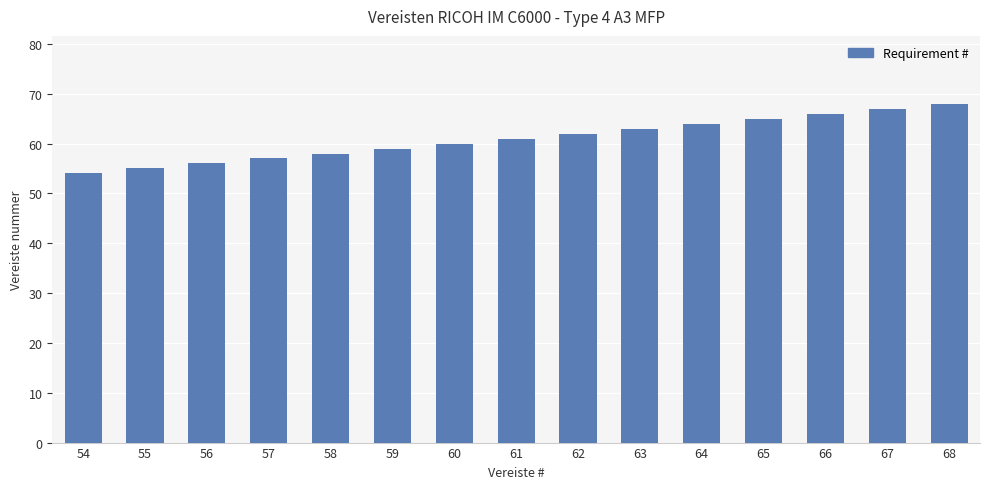

List the labels in order of value, largest first.

68, 67, 66, 65, 64, 63, 62, 61, 60, 59, 58, 57, 56, 55, 54